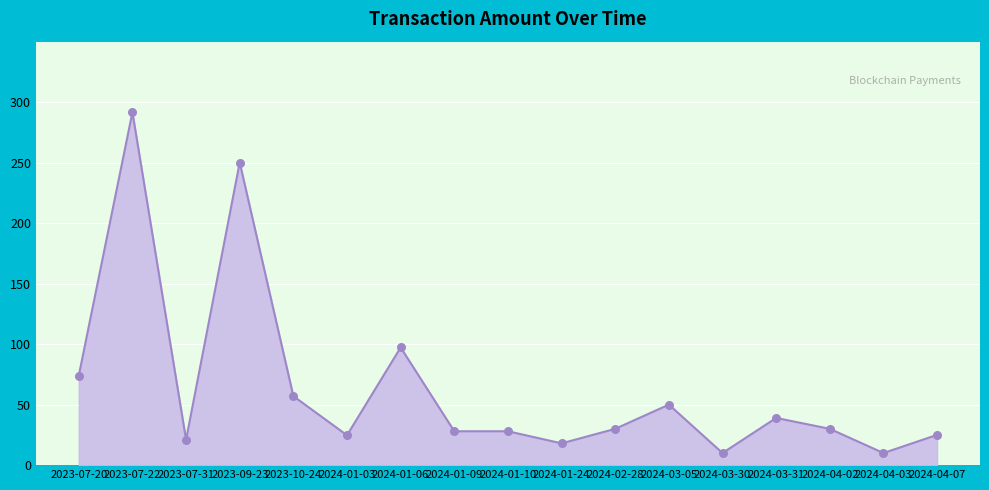

Which has a higher value, 2024-03-31 or 2024-01-24?

2024-03-31